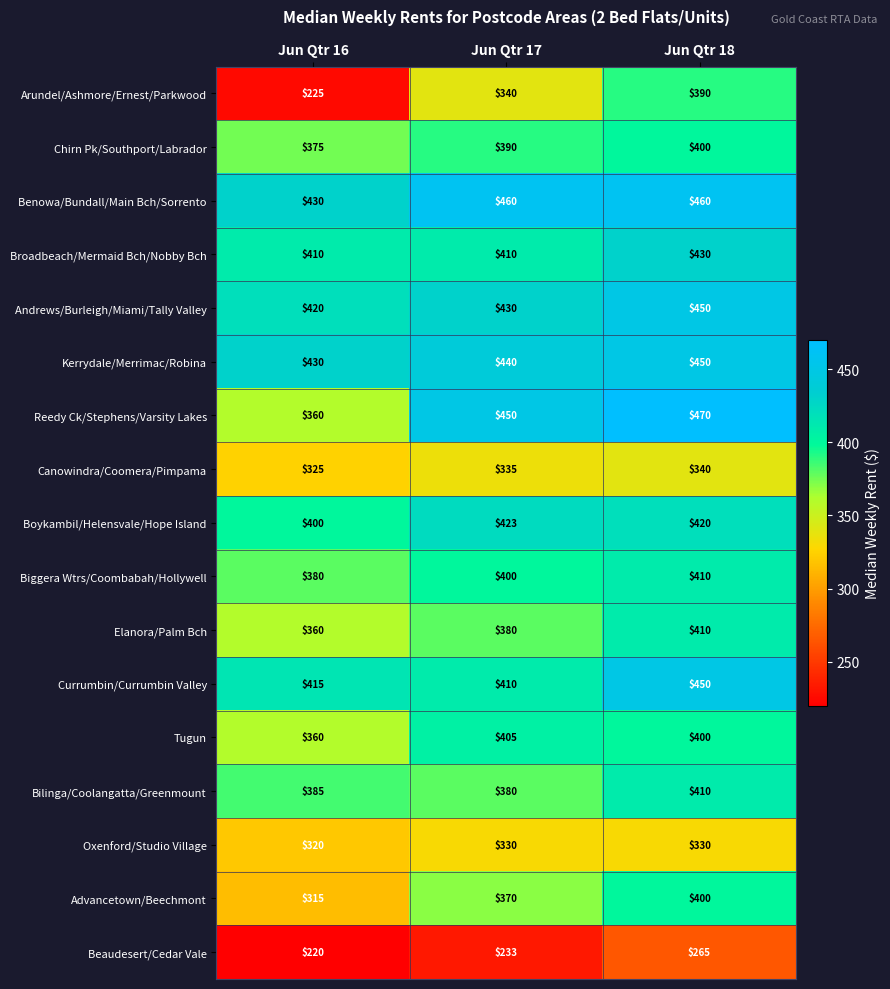

At which category does the chart reach its minimum across all series?

Jun Qtr 16